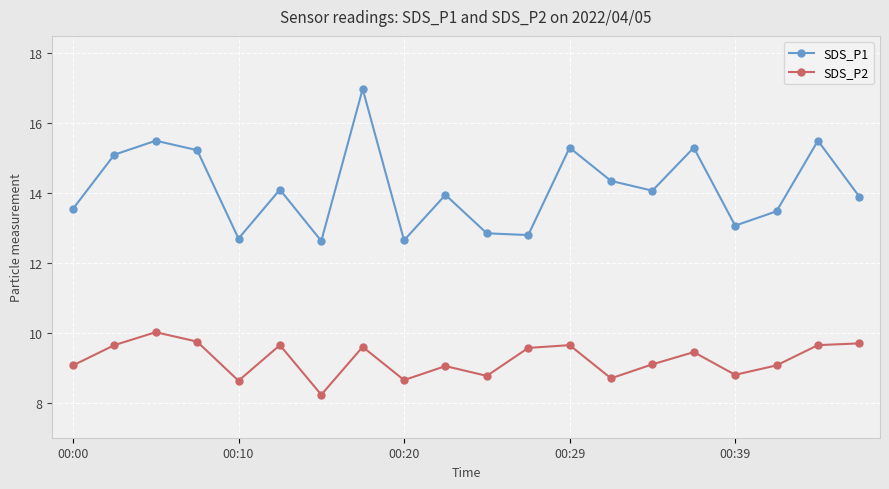

How many interior local valleys does the SDS_P2 series have?

6